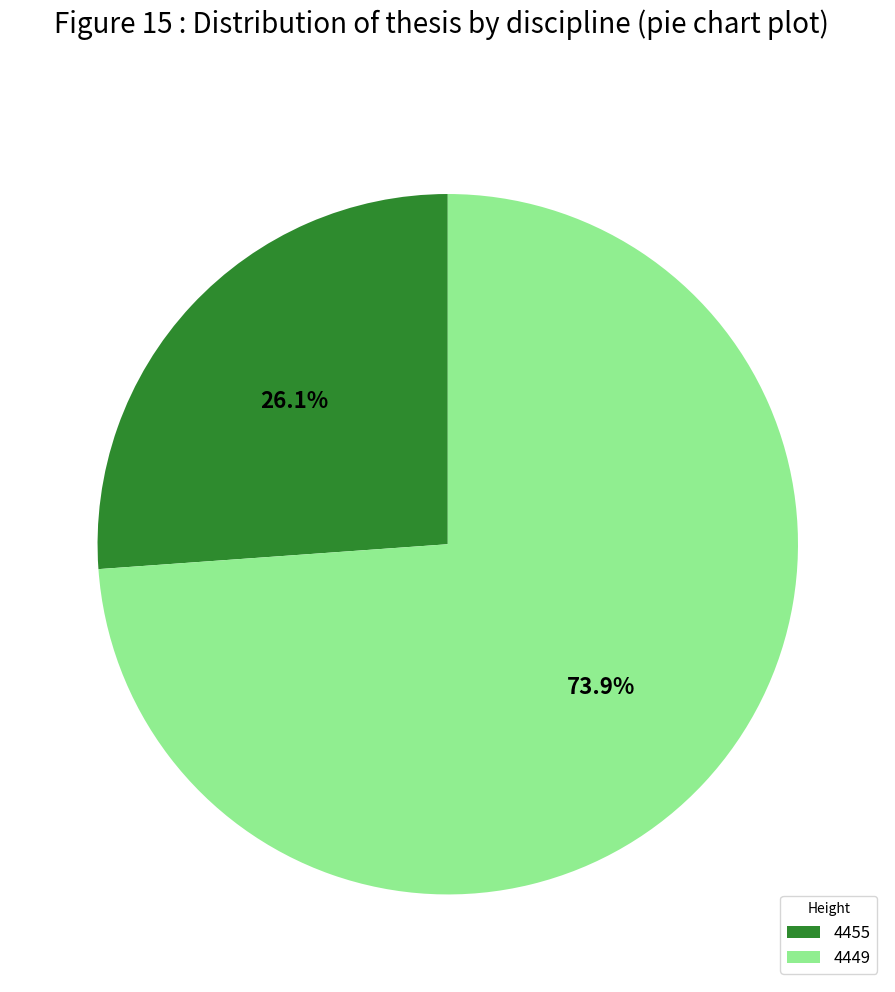

What is the majority slice?

4449